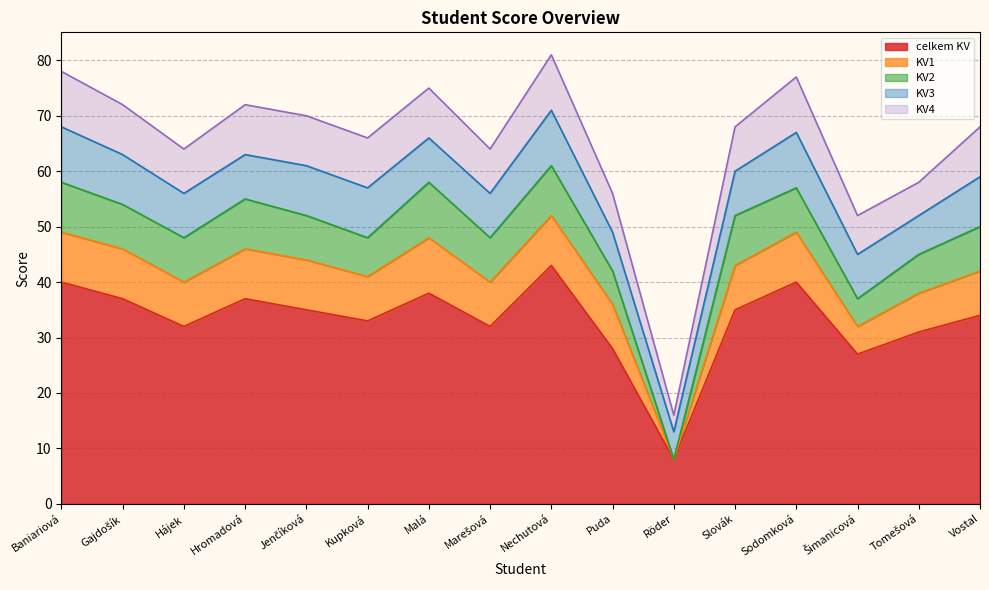

What is the average value of the KV2 series?

7